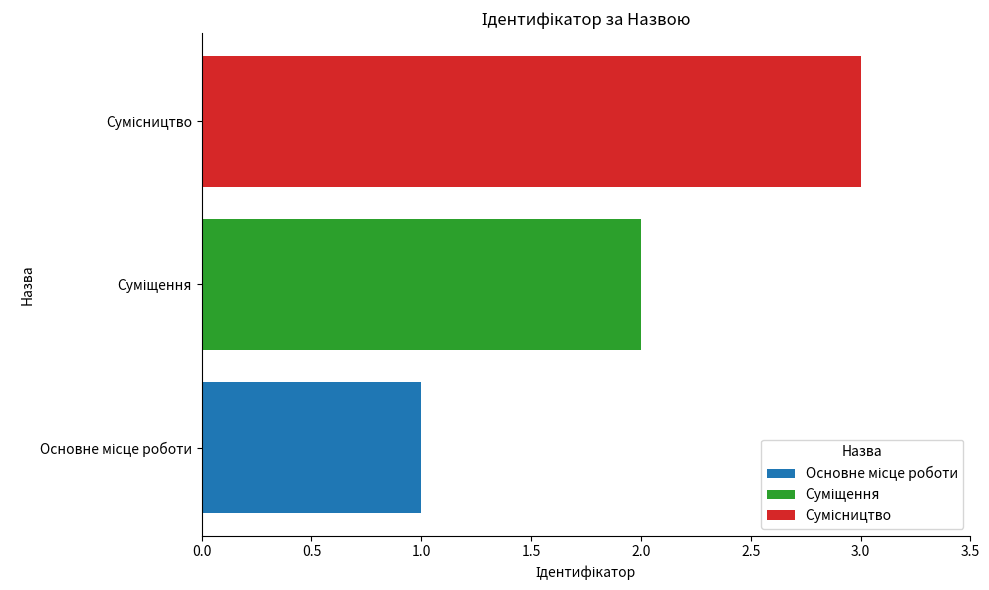

What is the maximum value shown in the chart?

3